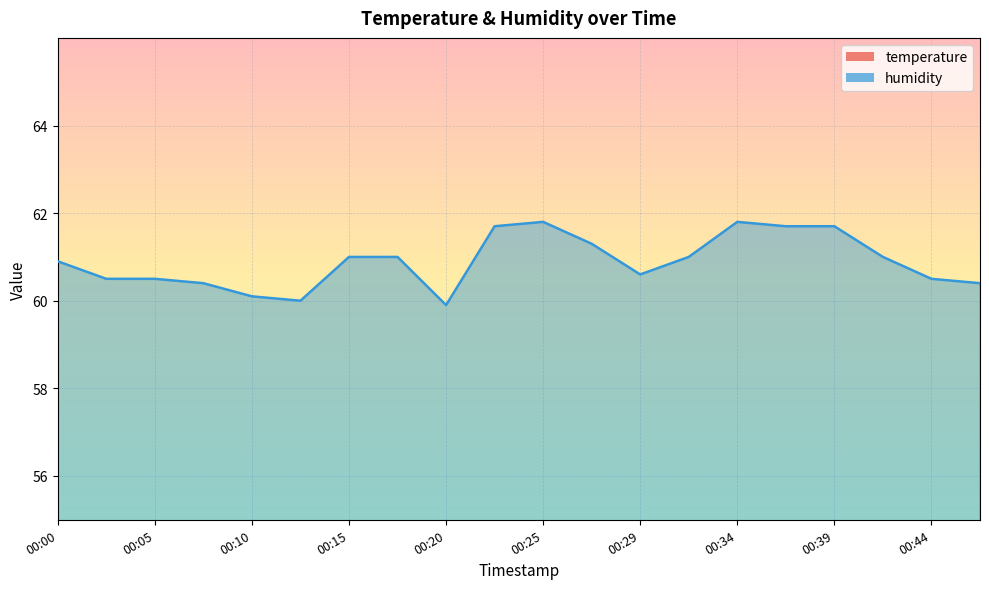

Where is the first local maximum for humidity?

00:25